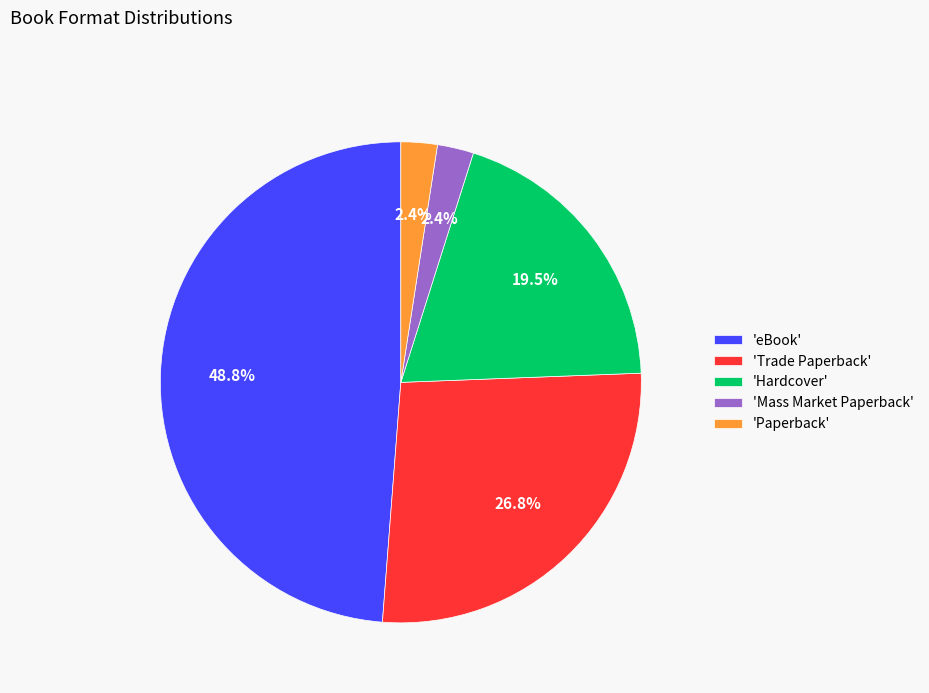

How many segments does this pie chart have?

5